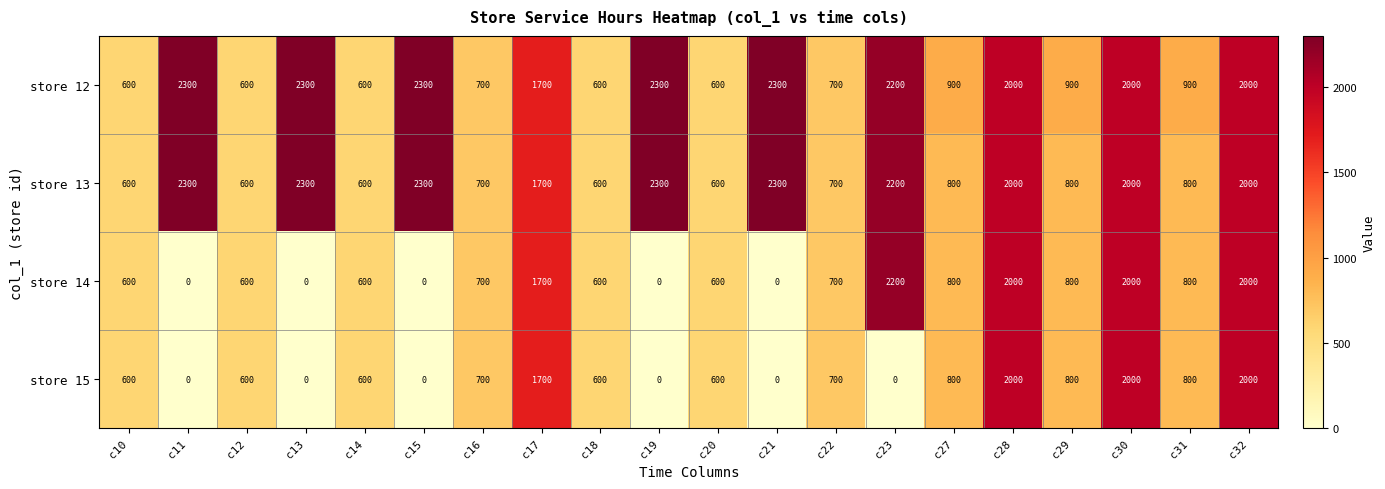

Which series changed the most between c13 and c27?

store 13